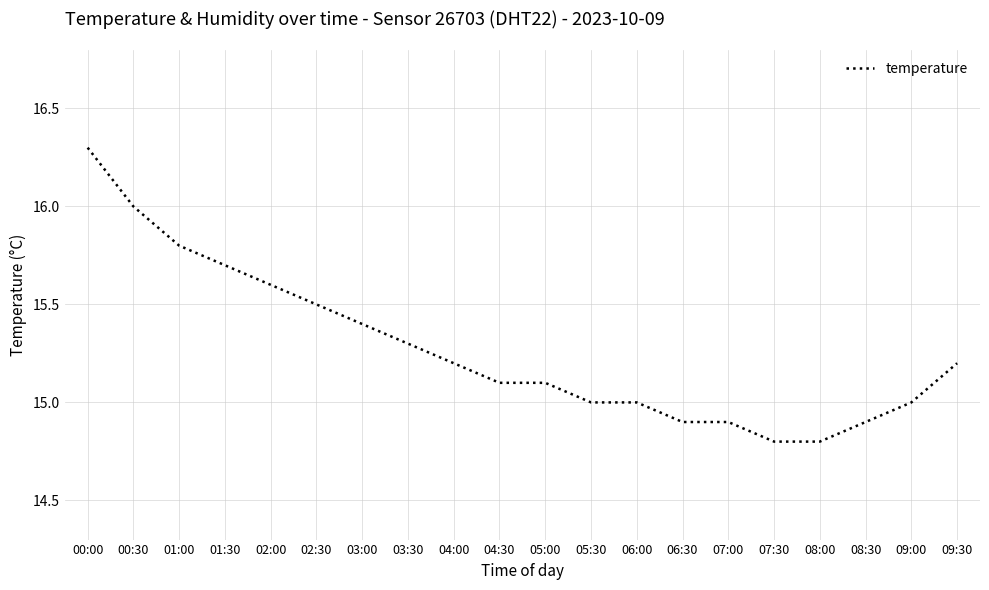

What is the difference between the maximum and minimum values?

1.5